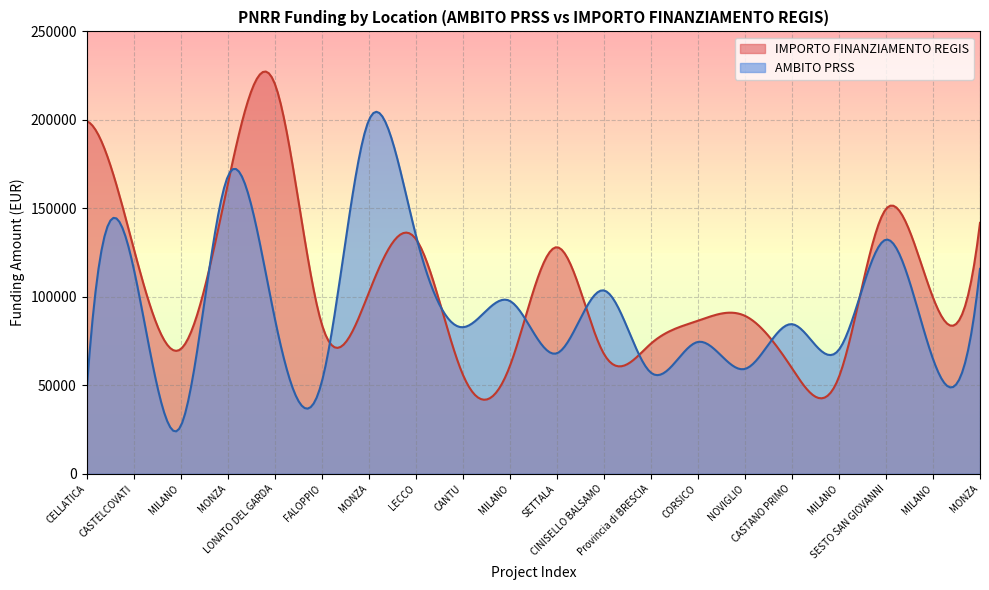

Rank the series by their maximum value, from lowest to highest.

AMBITO PRSS, IMPORTO FINANZIAMENTO REGIS